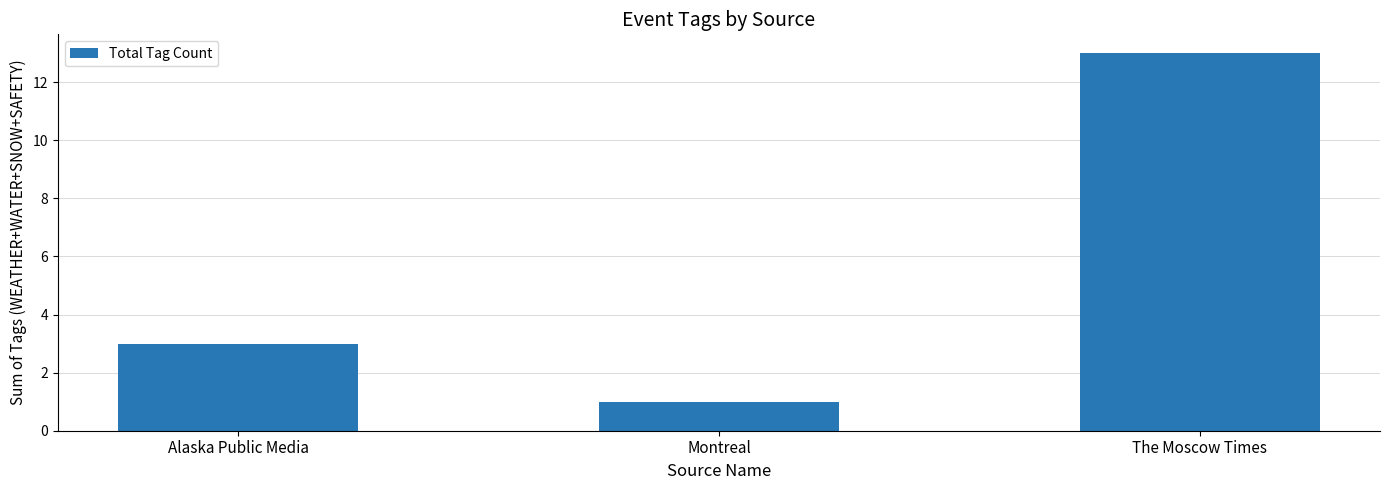

What is the change in value from Alaska Public Media to Montreal?

-2